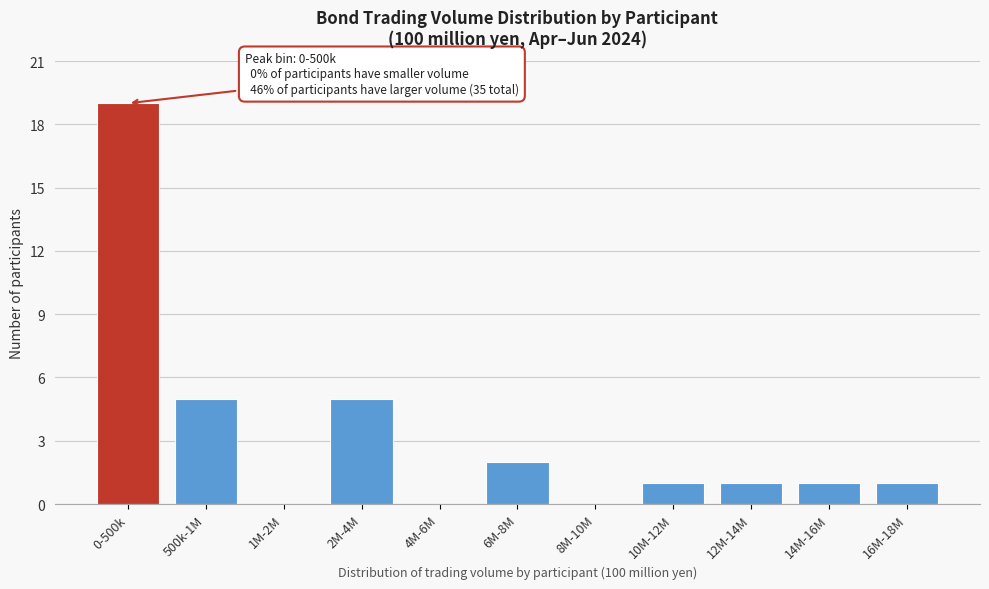

Reading right to left, transcribe all the data shown in this chart.

16M-18M=1	14M-16M=1	12M-14M=1	10M-12M=1	8M-10M=0	6M-8M=2	4M-6M=0	2M-4M=5	1M-2M=0	500k-1M=5	0-500k=19